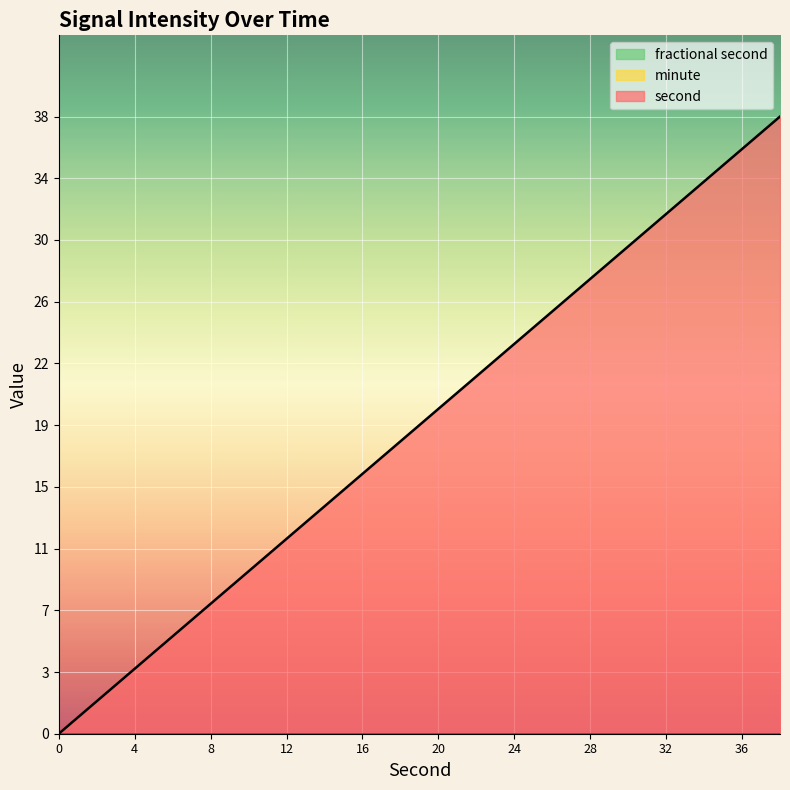

At 28, list the series in order from largest to smallest.

second, minute, fractional second